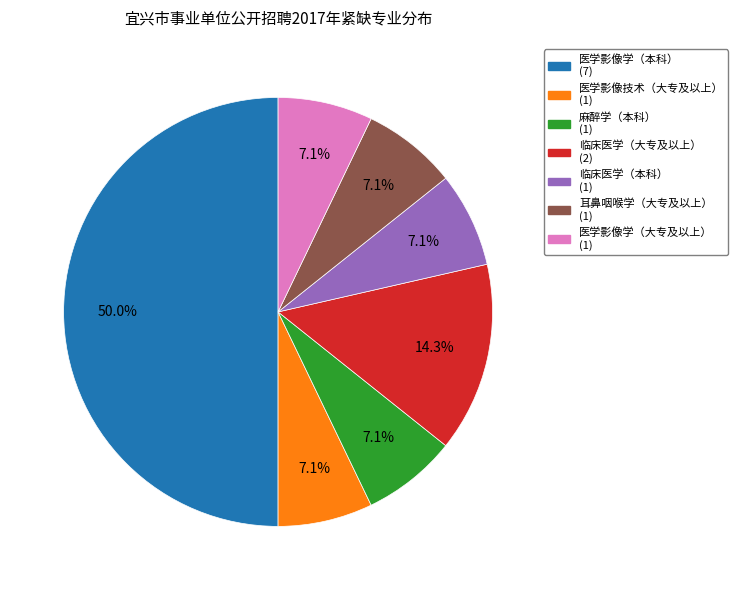

Do 耳鼻咽喉学（大专及以上） and 医学影像技术（大专及以上） together represent more than half of the pie?

No